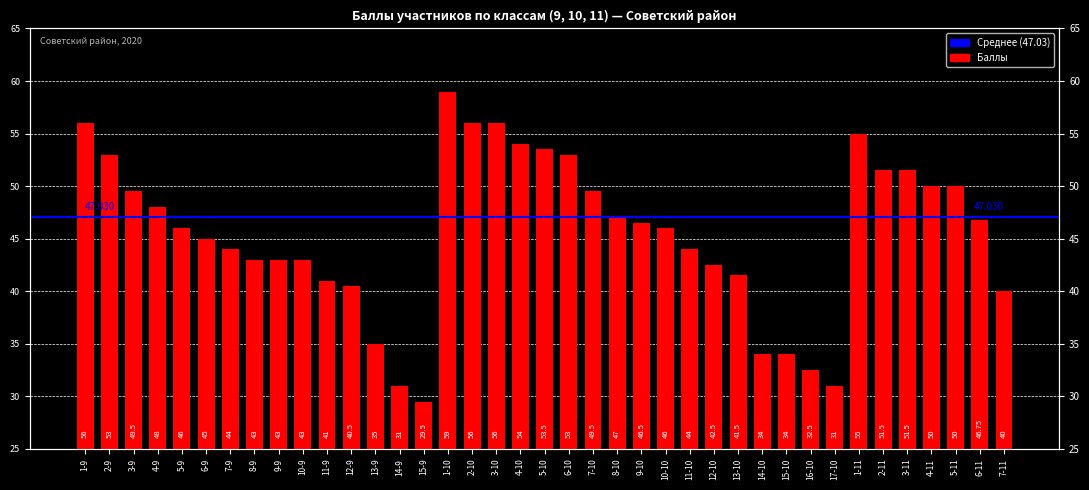

Does the chart contain any negative values?

No